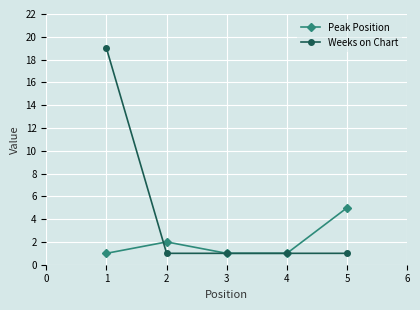

Rank the series by their maximum value, from highest to lowest.

Weeks on Chart, Peak Position